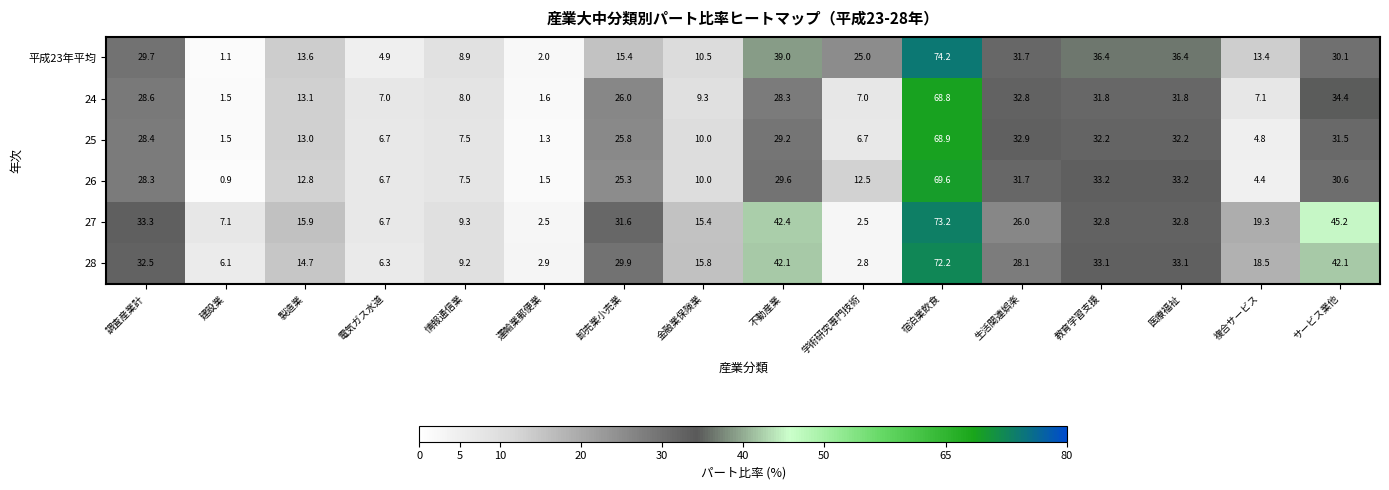

What value does the 27 series have at 複合サービス?

19.3